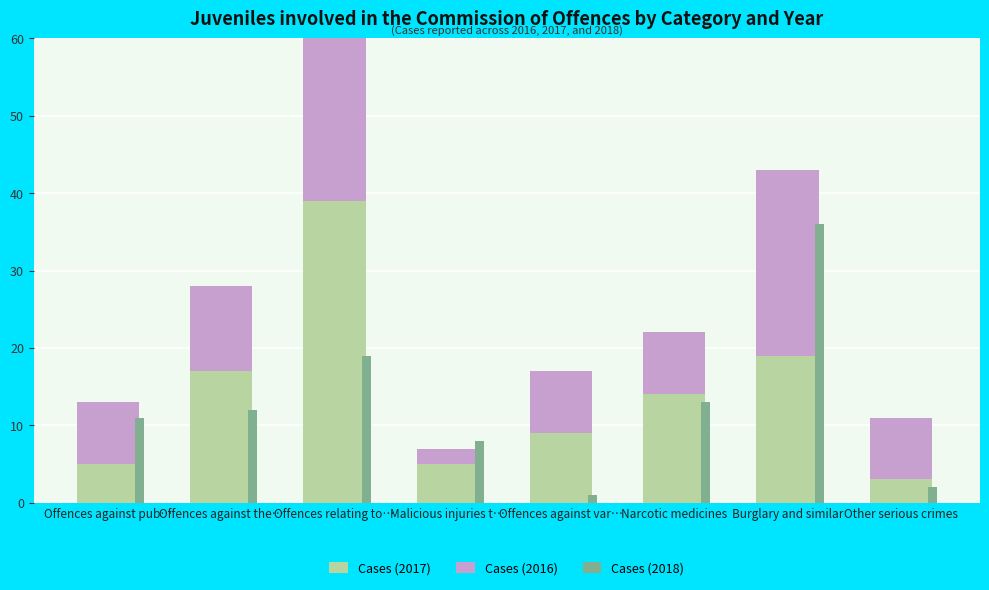

What position from the right is Narcotic medicines?

3